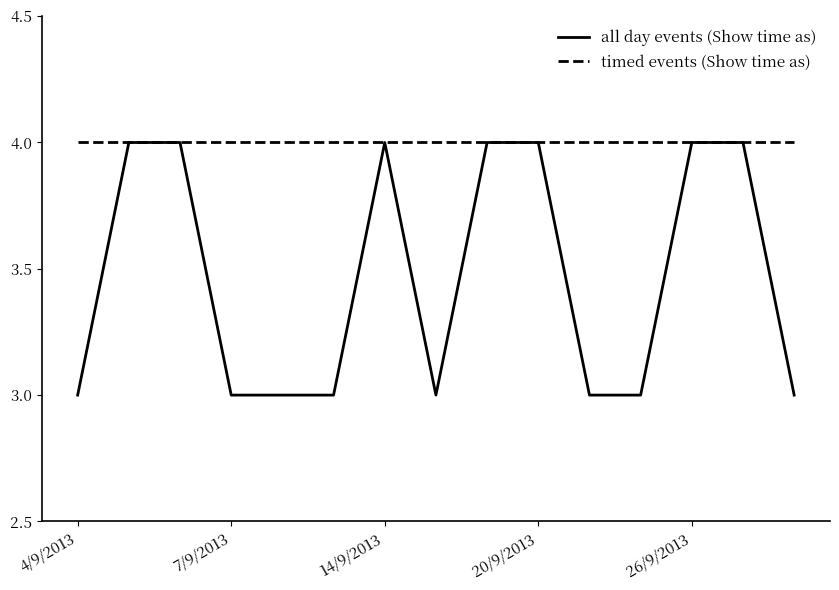

What is the difference between the second highest and minimum values in the all day events (Show time as) series?

1